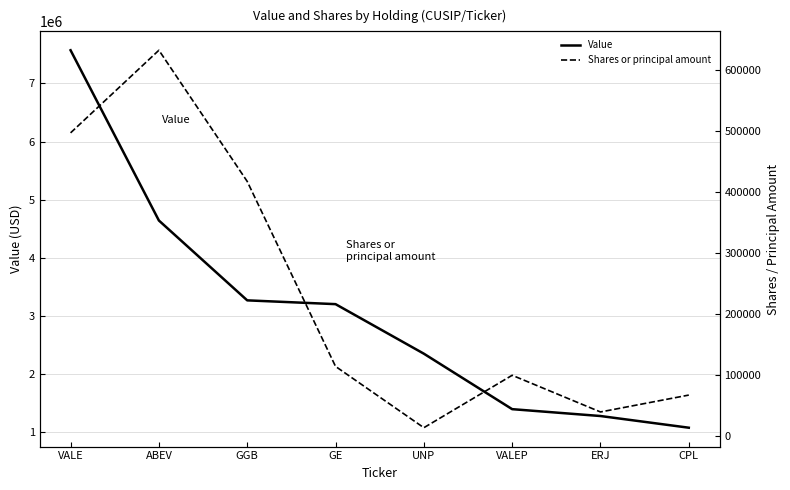

What is the total value across all series at ABEV?

5273558